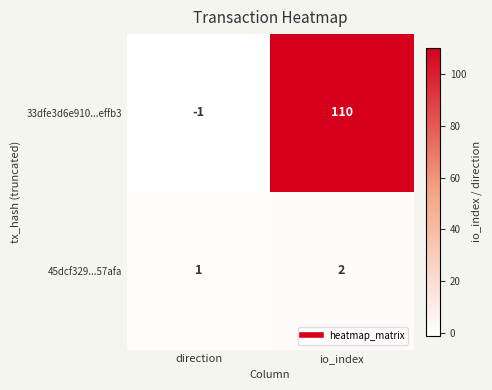

Rank the series by their average value, from lowest to highest.

45dcf329...57afa, 33dfe3d6e910...effb3